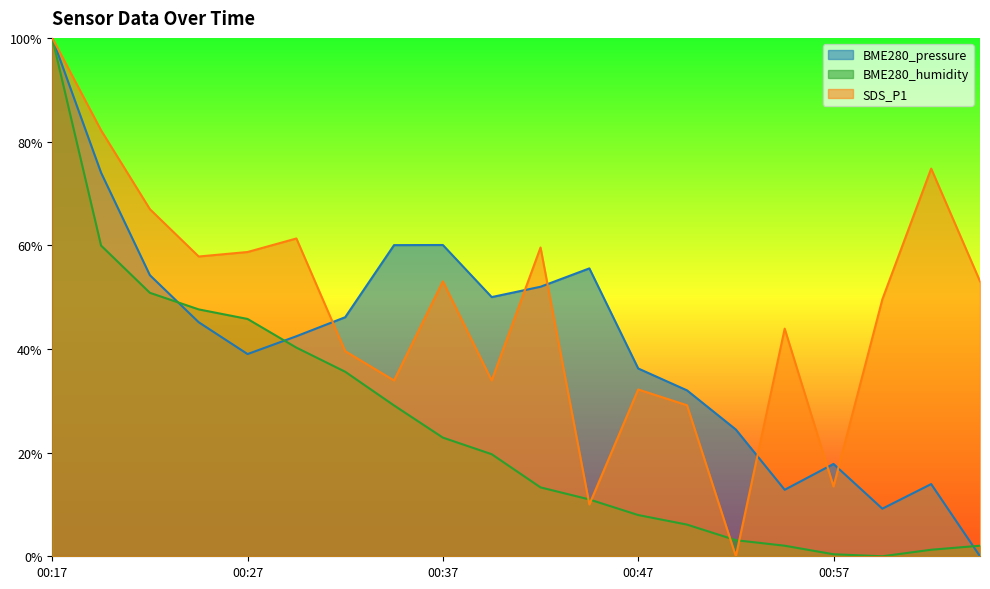

In SDS_P1, how many points are higher than both neighbors (excluding endpoints)?

6